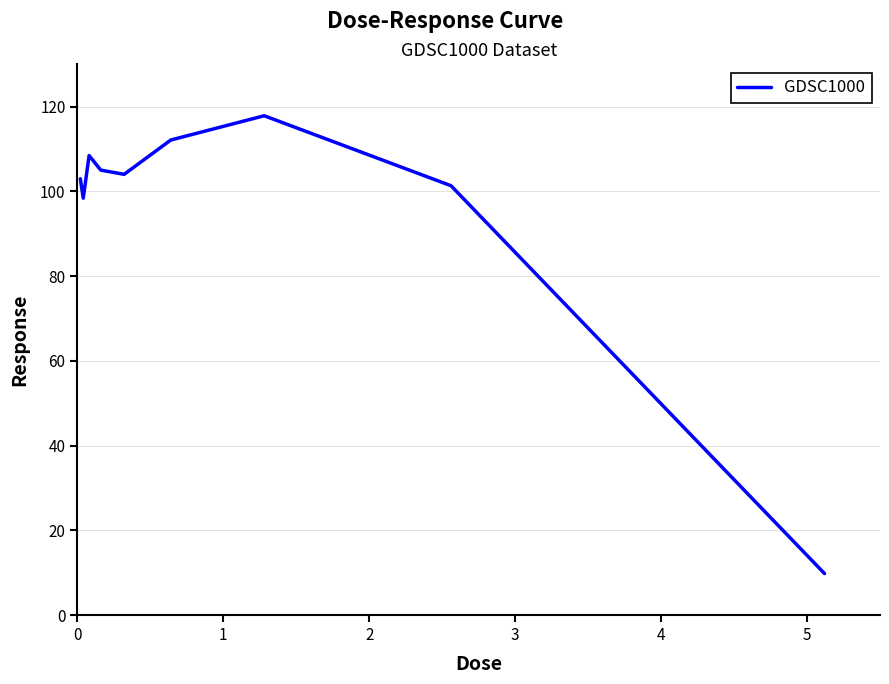

What is the minimum value shown in the chart?

9.8